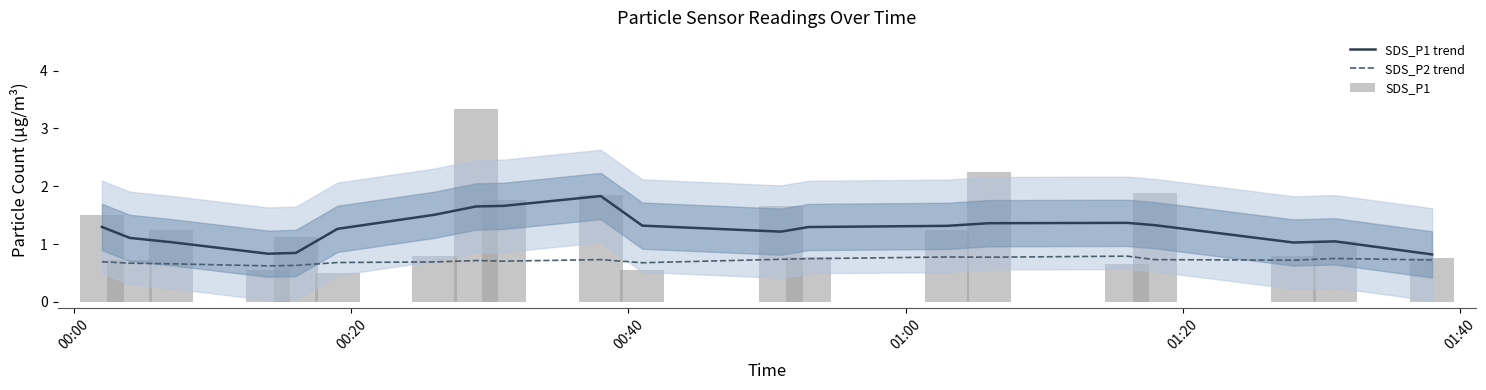

What is the label of the 6th bar from the left?

01:40